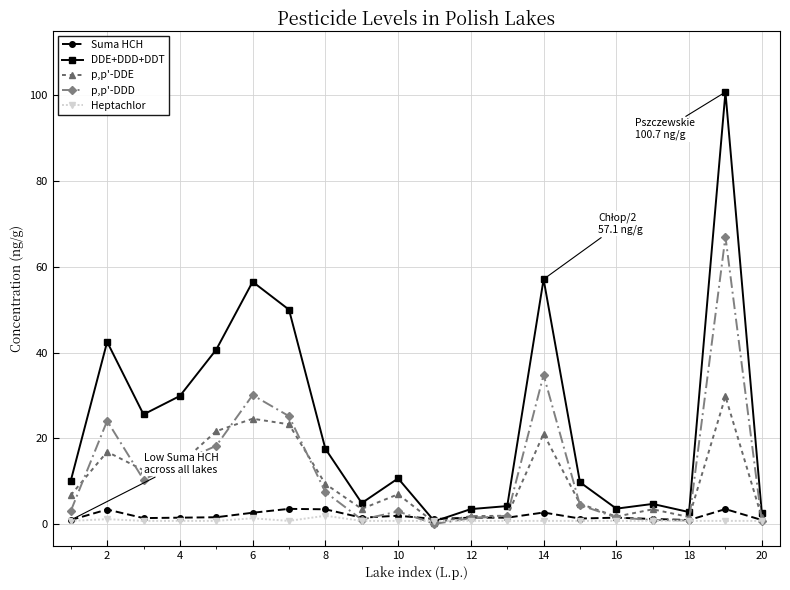

Count the number of categories in the chart.

20